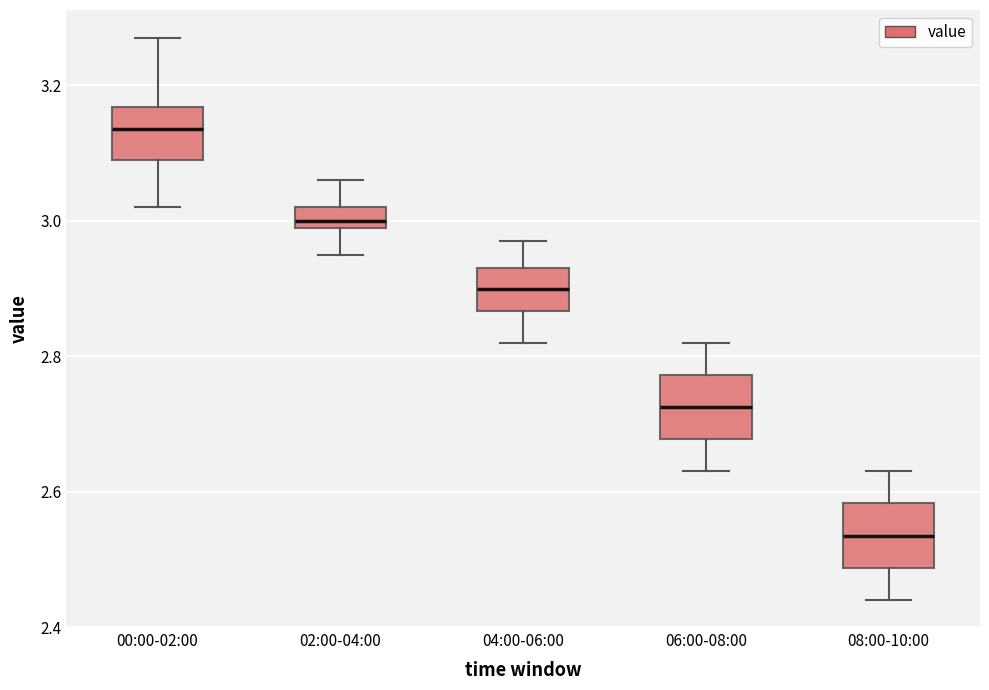

Which box's median line is the lowest?

08:00-10:00